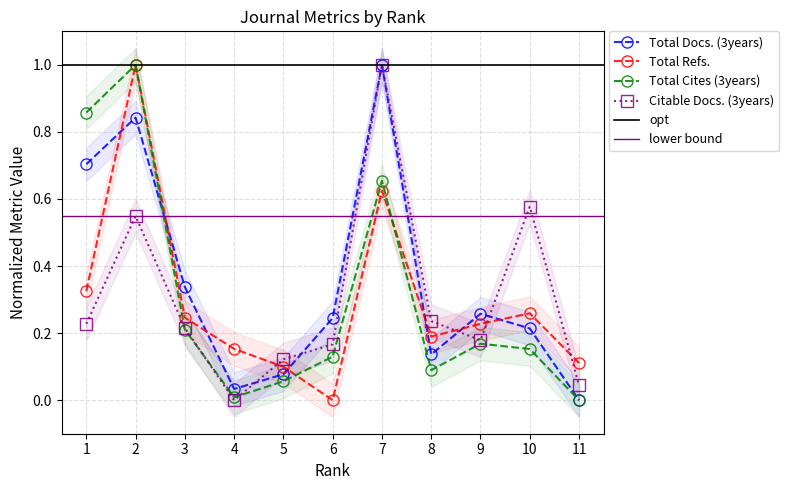

Where do Total Docs. (3years) and Citable Docs. (3years) first cross each other?

4 and 5